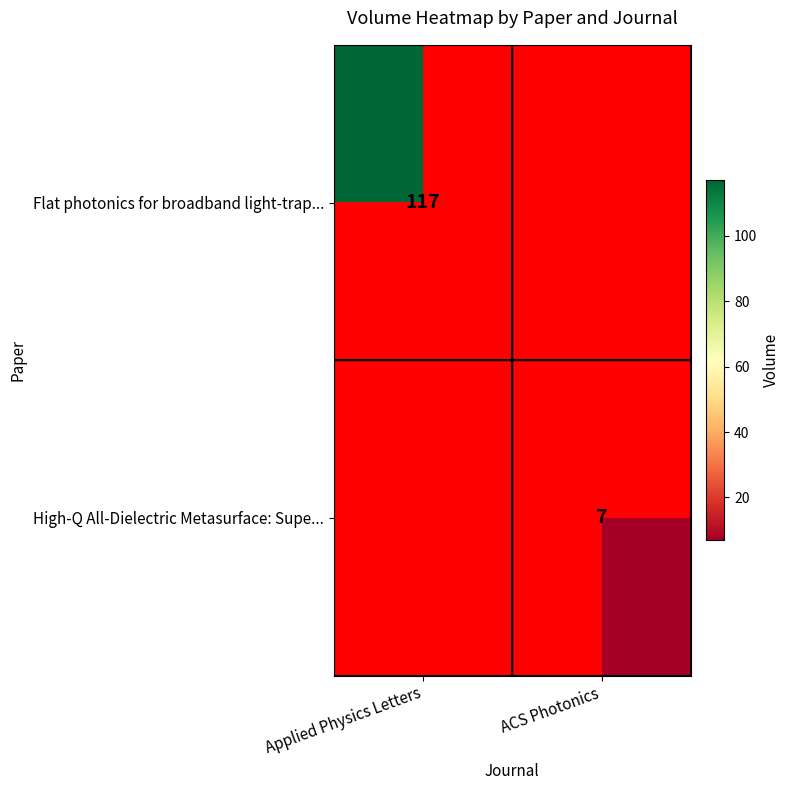

At how many categories does at least one series exceed 83?

1